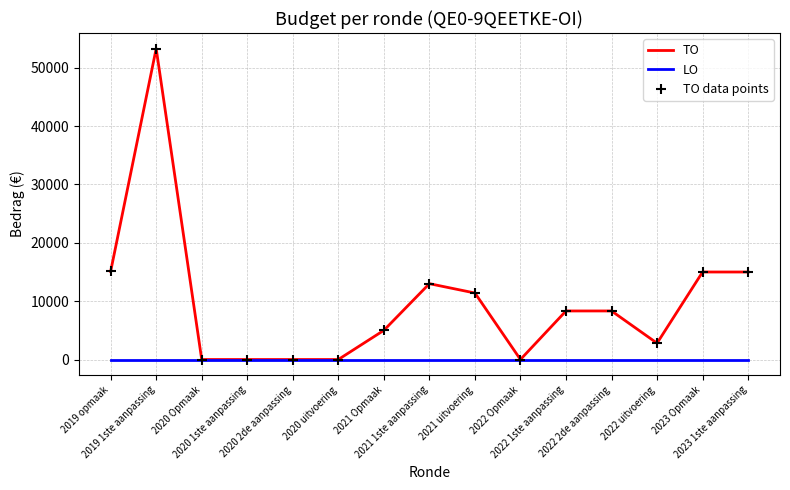

Which series has the largest range (max minus min)?

TO